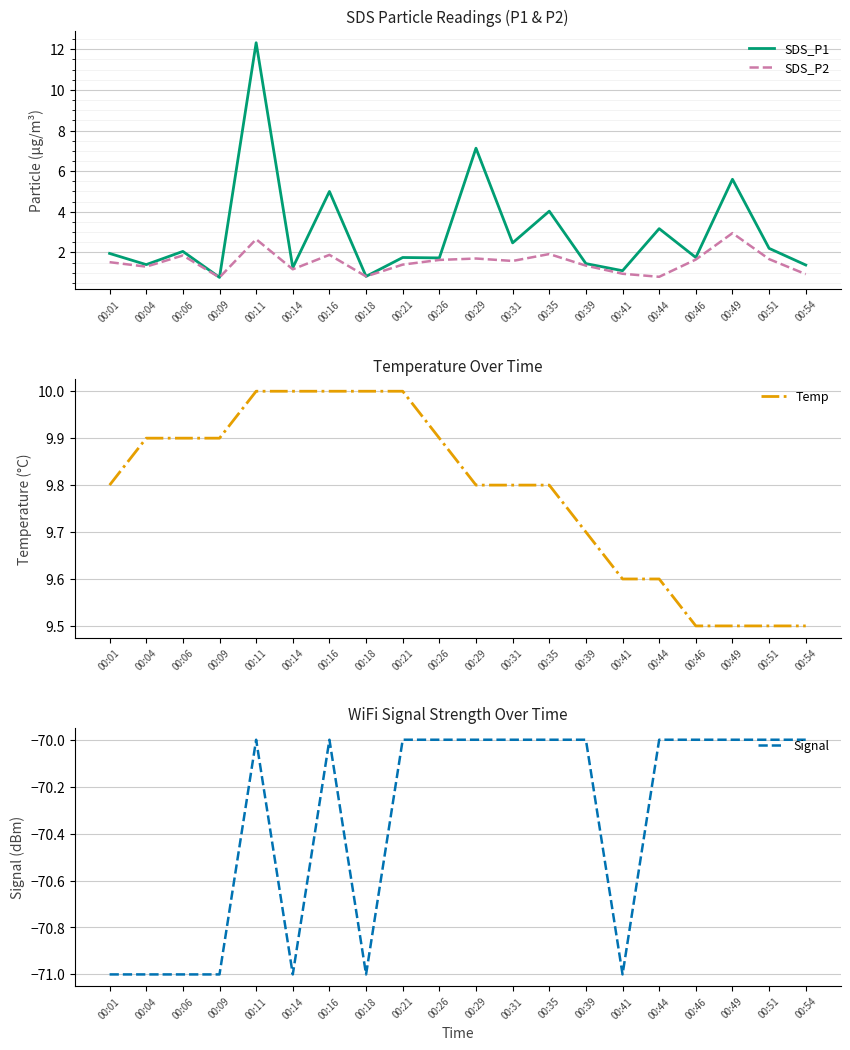

Reading left to right, list all the values displayed in this chart.

SDS_P1: 00:01=1.9	00:04=1.4	00:06=2.0	00:09=0.8	00:11=12.3	00:14=1.2	00:16=5.0	00:18=0.8	00:21=1.8	00:26=1.7	00:29=7.1	00:31=2.5	00:35=4.0	00:39=1.4	00:41=1.1	00:44=3.2	00:46=1.8	00:49=5.6	00:51=2.2	00:54=1.4
SDS_P2: 00:01=1.5	00:04=1.3	00:06=1.9	00:09=0.8	00:11=2.6	00:14=1.2	00:16=1.9	00:18=0.8	00:21=1.4	00:26=1.6	00:29=1.7	00:31=1.6	00:35=1.9	00:39=1.4	00:41=0.9	00:44=0.8	00:46=1.6	00:49=3.0	00:51=1.7	00:54=0.9
Temp: 00:01=9.8	00:04=9.9	00:06=9.9	00:09=9.9	00:11=10.0	00:14=10.0	00:16=10.0	00:18=10.0	00:21=10.0	00:26=9.9	00:29=9.8	00:31=9.8	00:35=9.8	00:39=9.7	00:41=9.6	00:44=9.6	00:46=9.5	00:49=9.5	00:51=9.5	00:54=9.5
Signal: 00:01=-71.0	00:04=-71.0	00:06=-71.0	00:09=-71.0	00:11=-70.0	00:14=-71.0	00:16=-70.0	00:18=-71.0	00:21=-70.0	00:26=-70.0	00:29=-70.0	00:31=-70.0	00:35=-70.0	00:39=-70.0	00:41=-71.0	00:44=-70.0	00:46=-70.0	00:49=-70.0	00:51=-70.0	00:54=-70.0